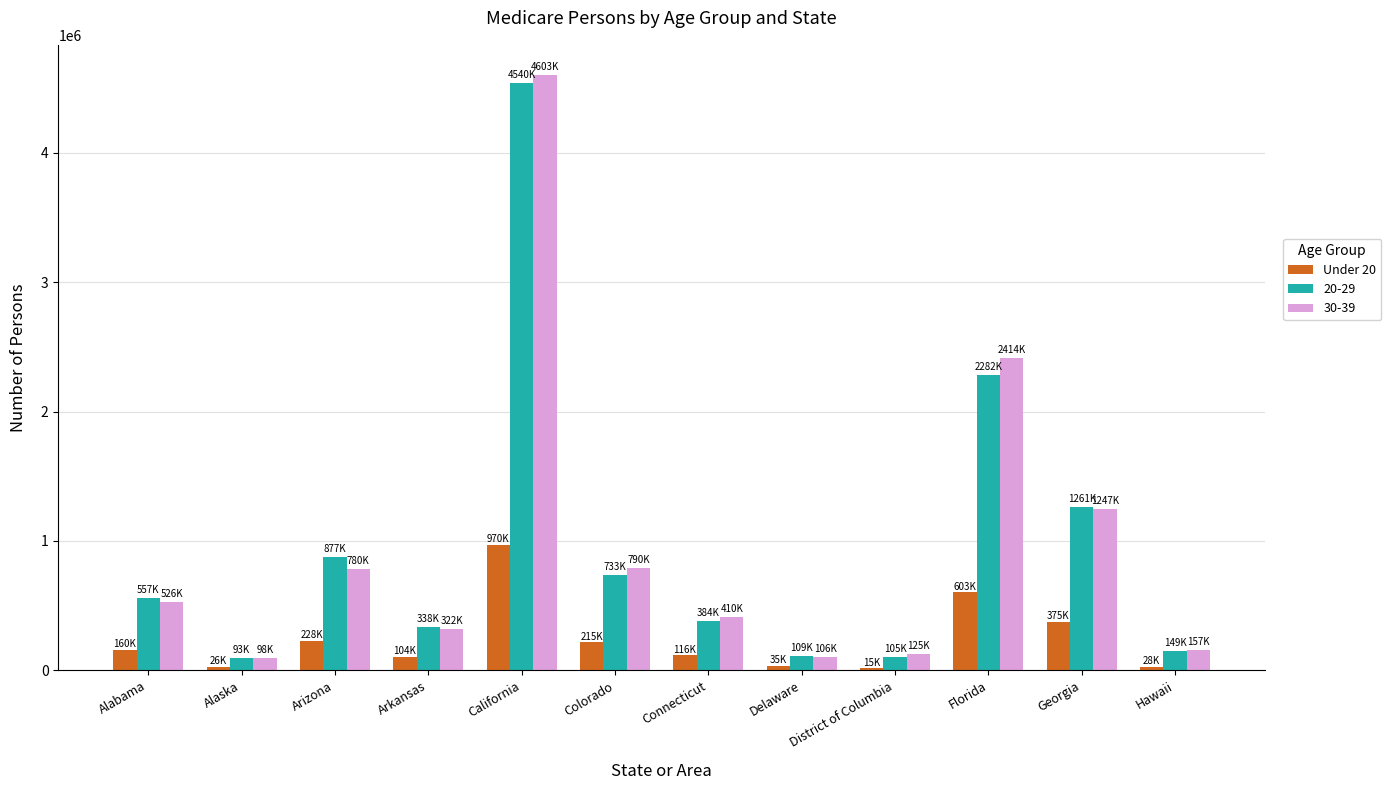

Are the bars grouped side by side (vs. stacked)?

Yes